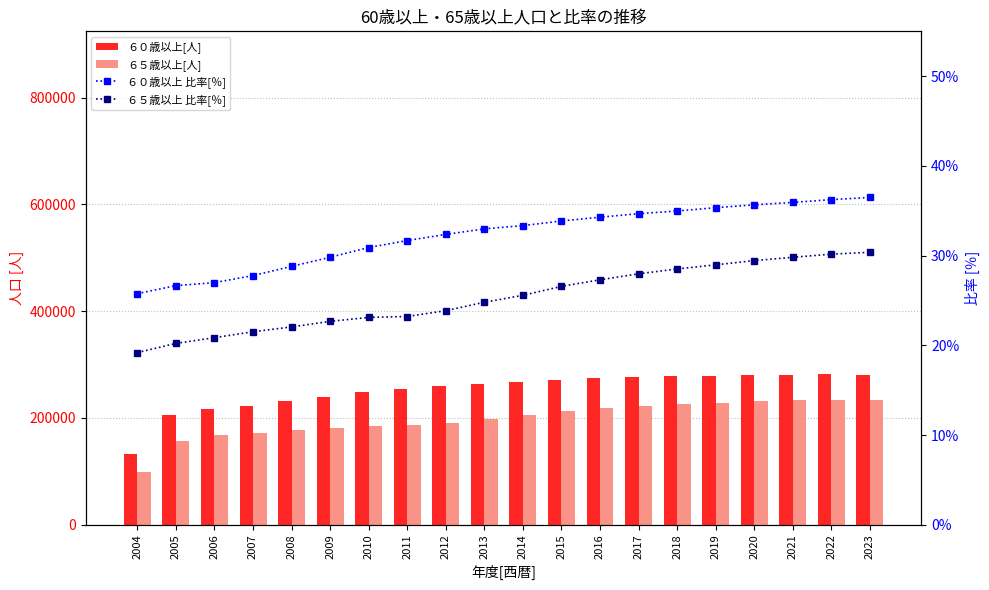

The value of ６５歳以上[人] at 2016 is 326246.9. True or false?

False